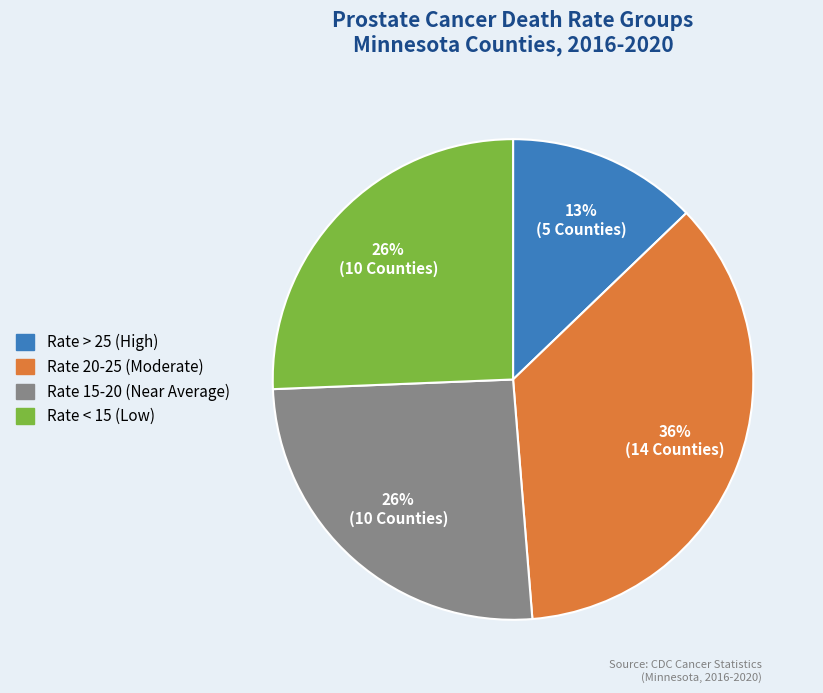

Does any single category account for the majority?

No